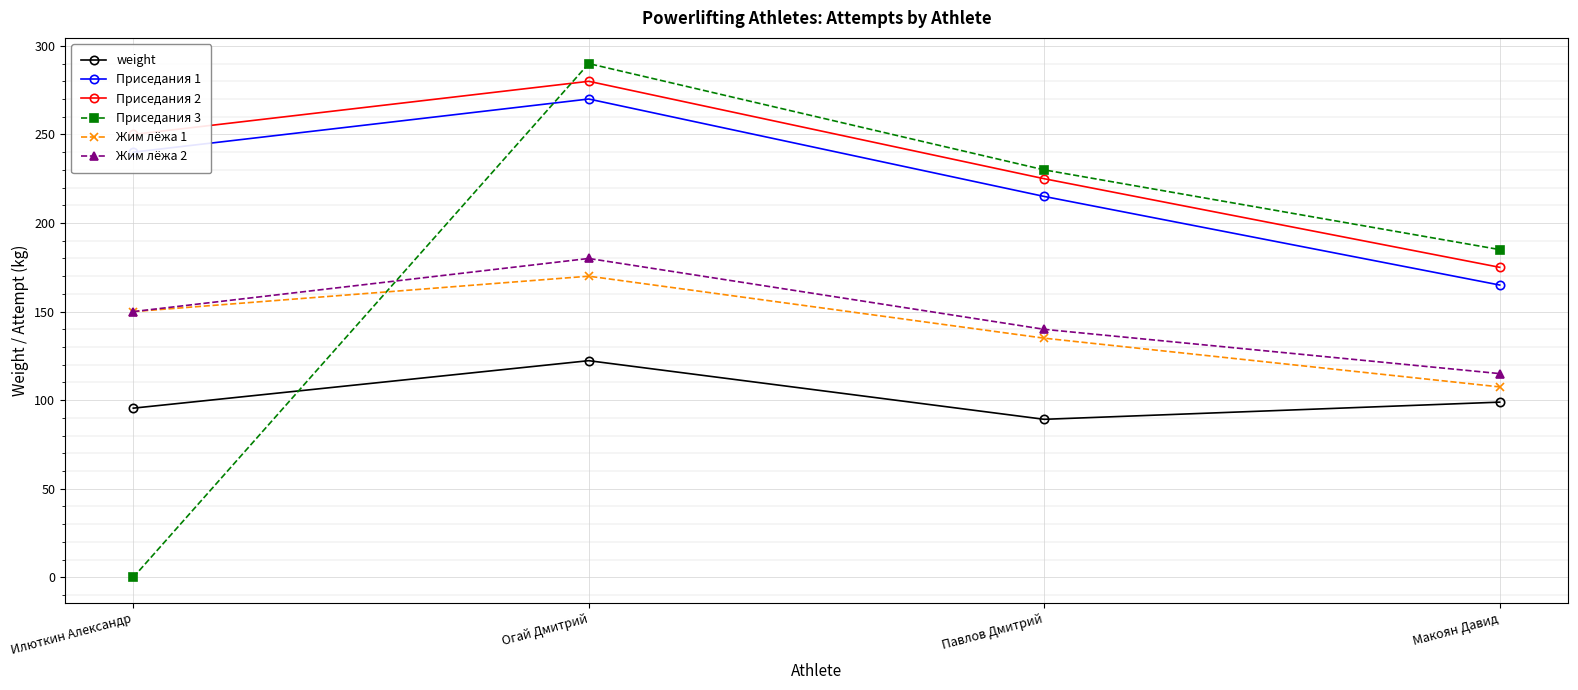

What is the sum of all Приседания 3 values?

705.0